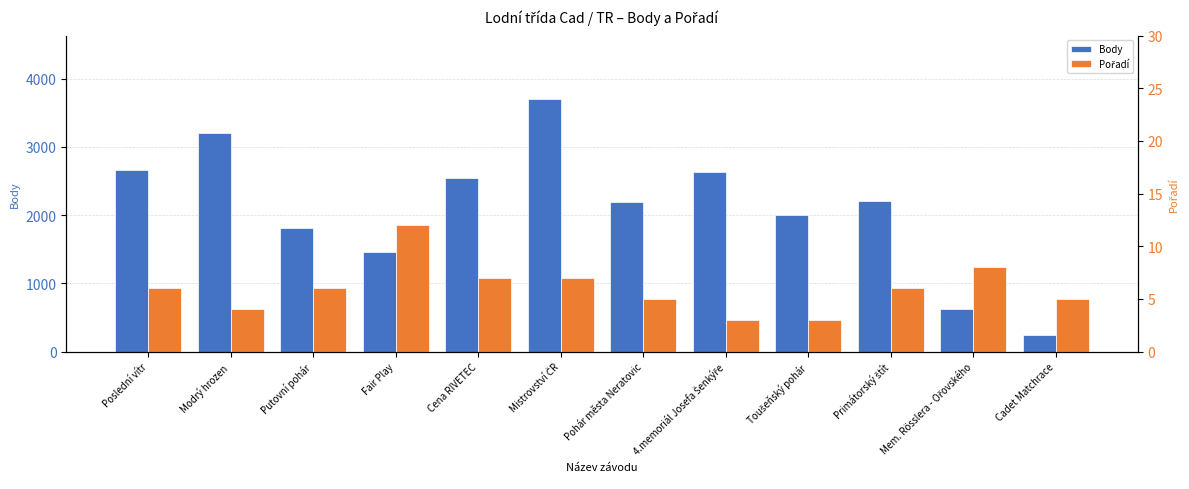

Where is Pořadí nearest to the value 7?

Cena RIVETEC